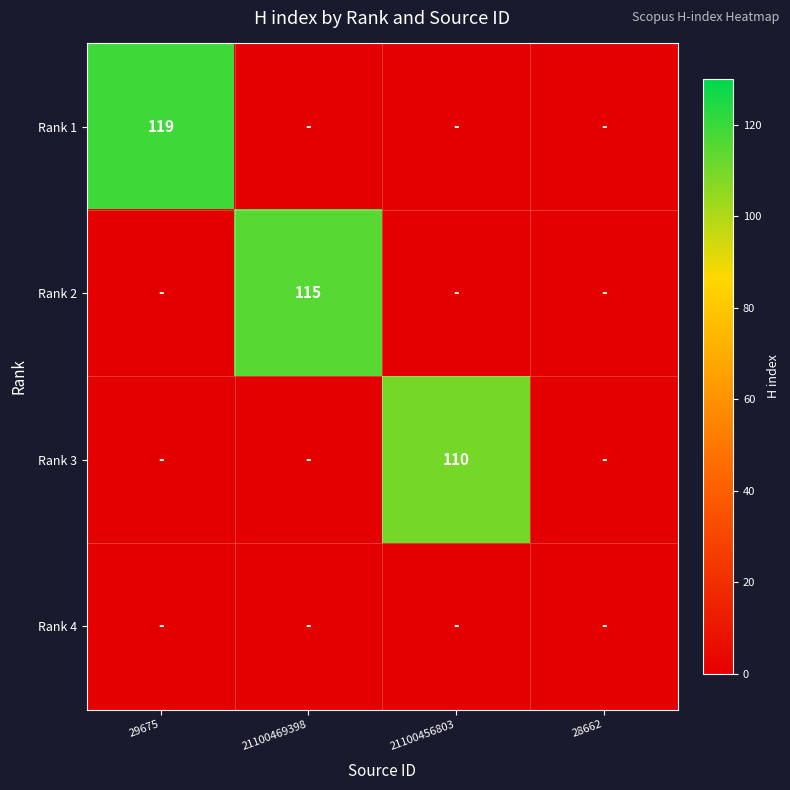

The Rank 1 series shows 0 at 21100456803. True or false?

True